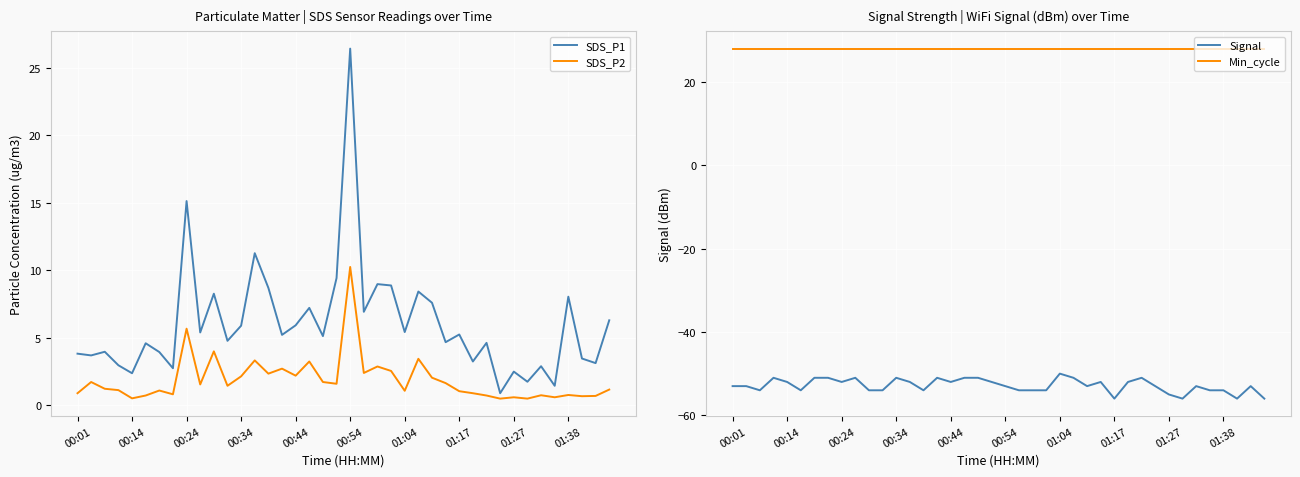

Which series has the largest range (max minus min)?

SDS_P1